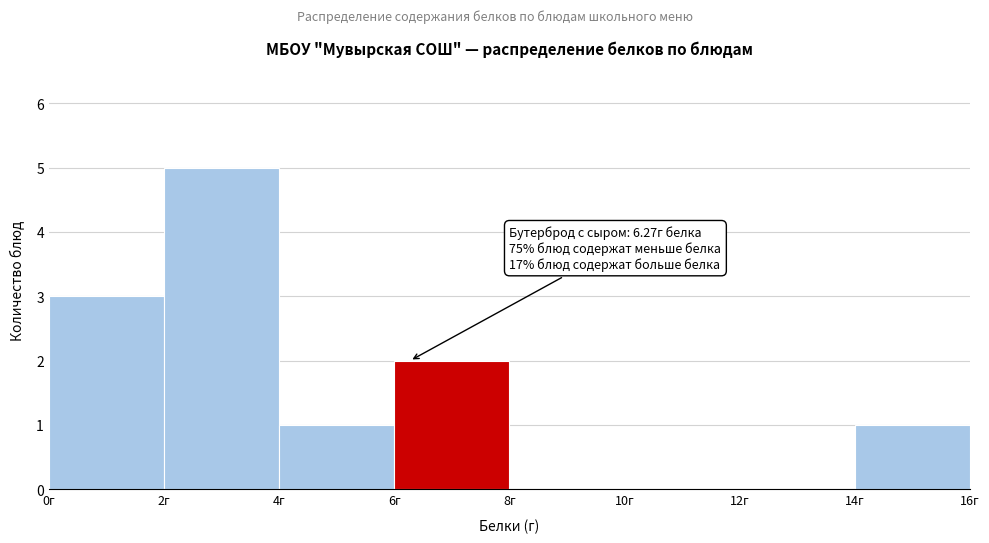

Over which range of the x-axis is the bar tallest?

2 to 4